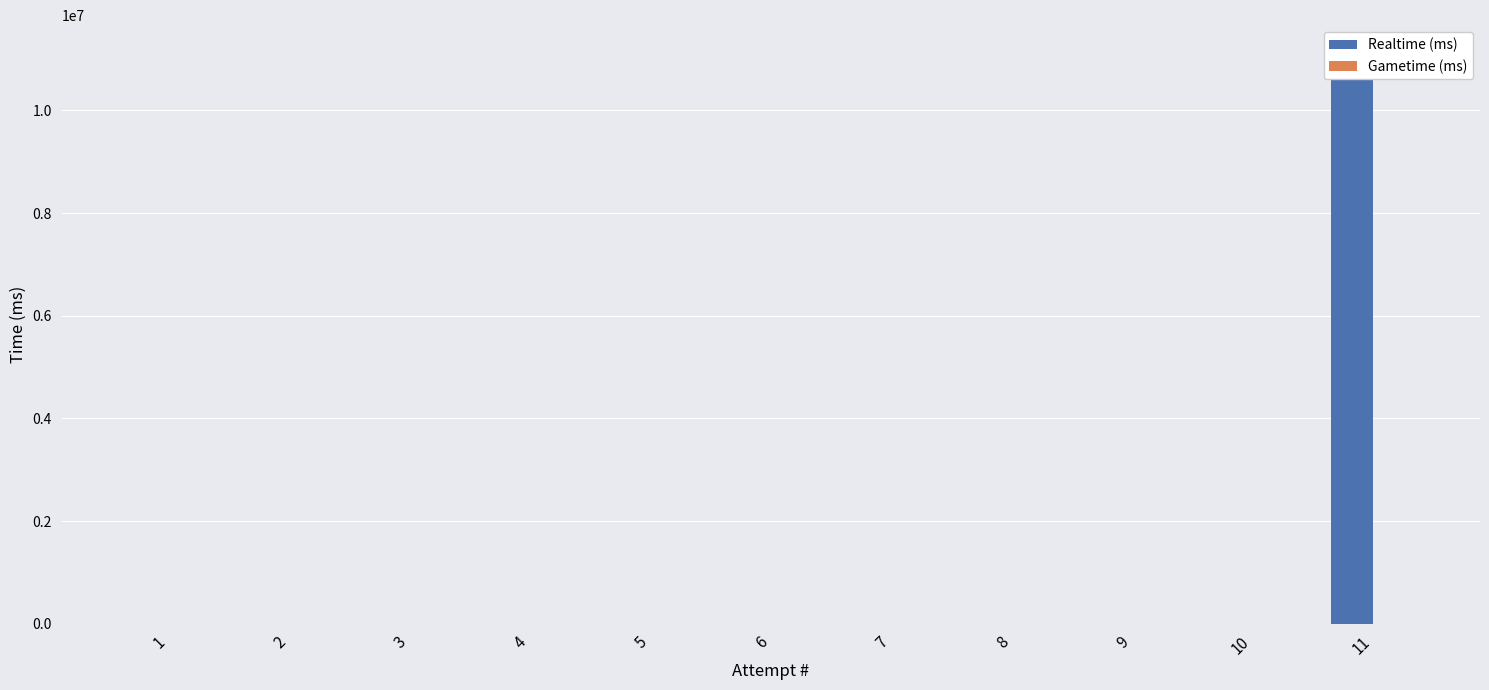

Reading right to left, what are all the values shown in this chart?

Realtime (ms): 11104154	0	0	0	0	0	0	0	0	0	0
Gametime (ms): 0	0	0	0	0	0	0	0	0	0	0